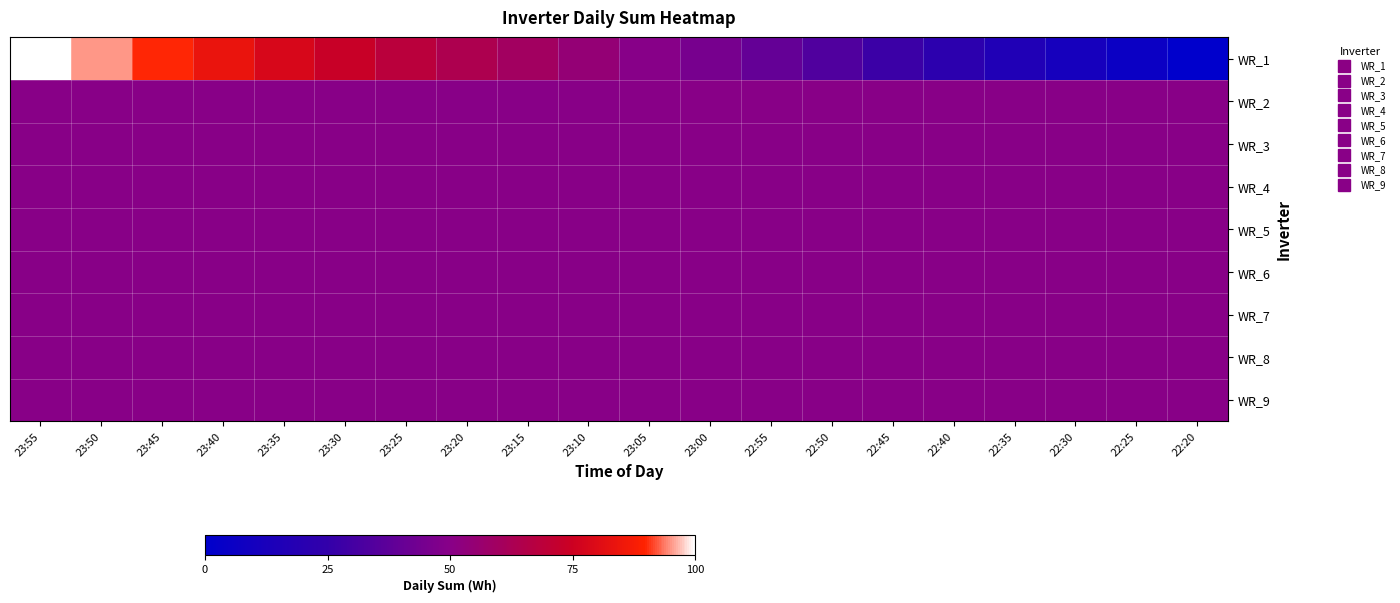

At how many categories does at least one series exceed 67?

7